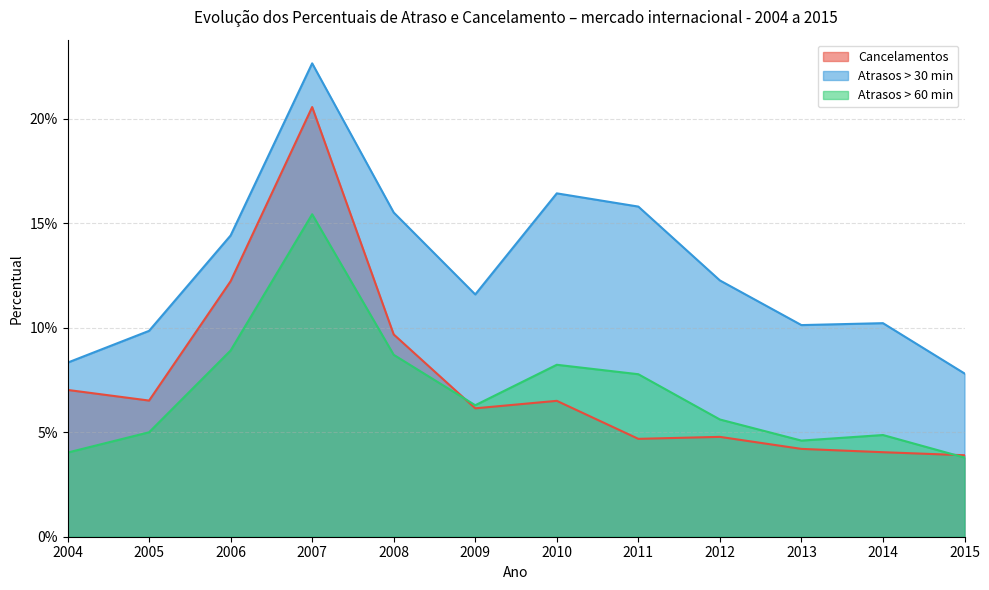

In Cancelamentos, how many points are higher than both neighbors (excluding endpoints)?

3